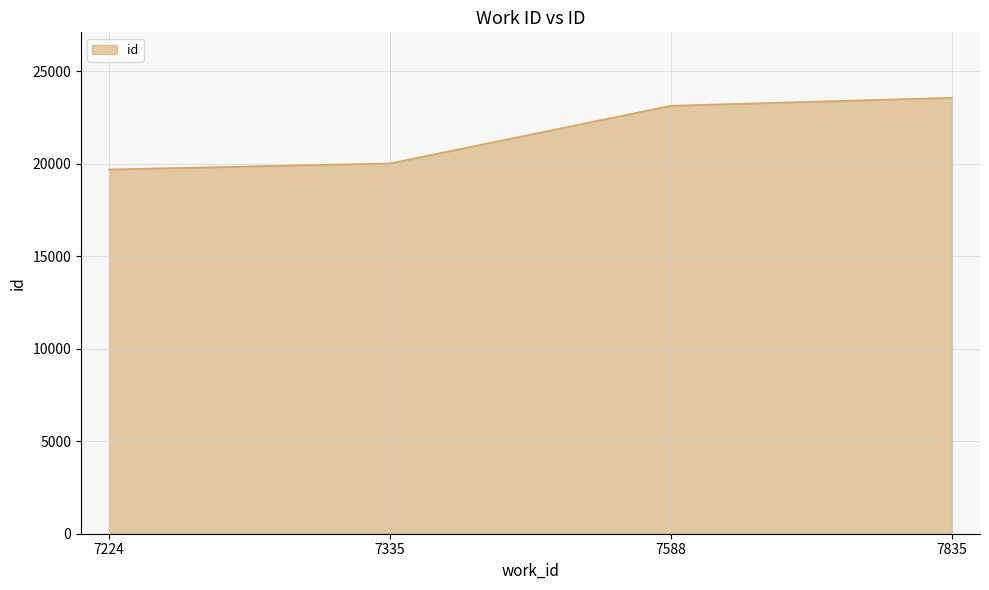

Reading left to right, extract all data points from this chart.

7224=19698	7335=20026	7588=23144	7835=23577